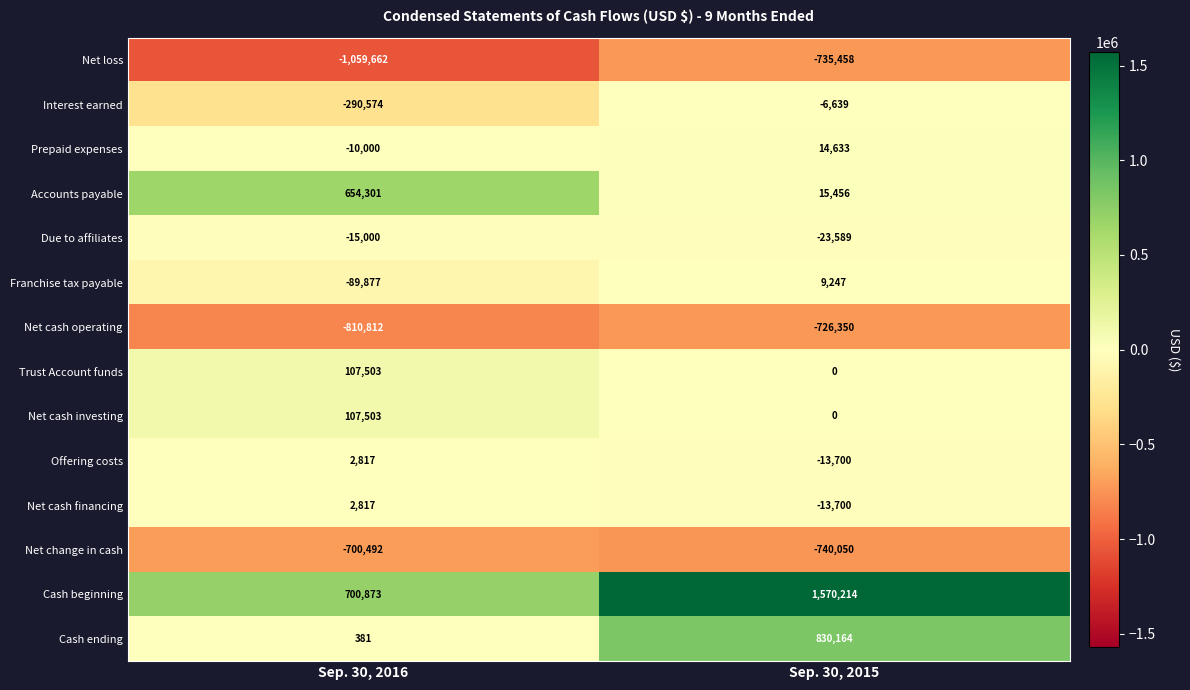

Between Sep. 30, 2016 and Sep. 30, 2015, which series saw the biggest shift?

Cash beginning